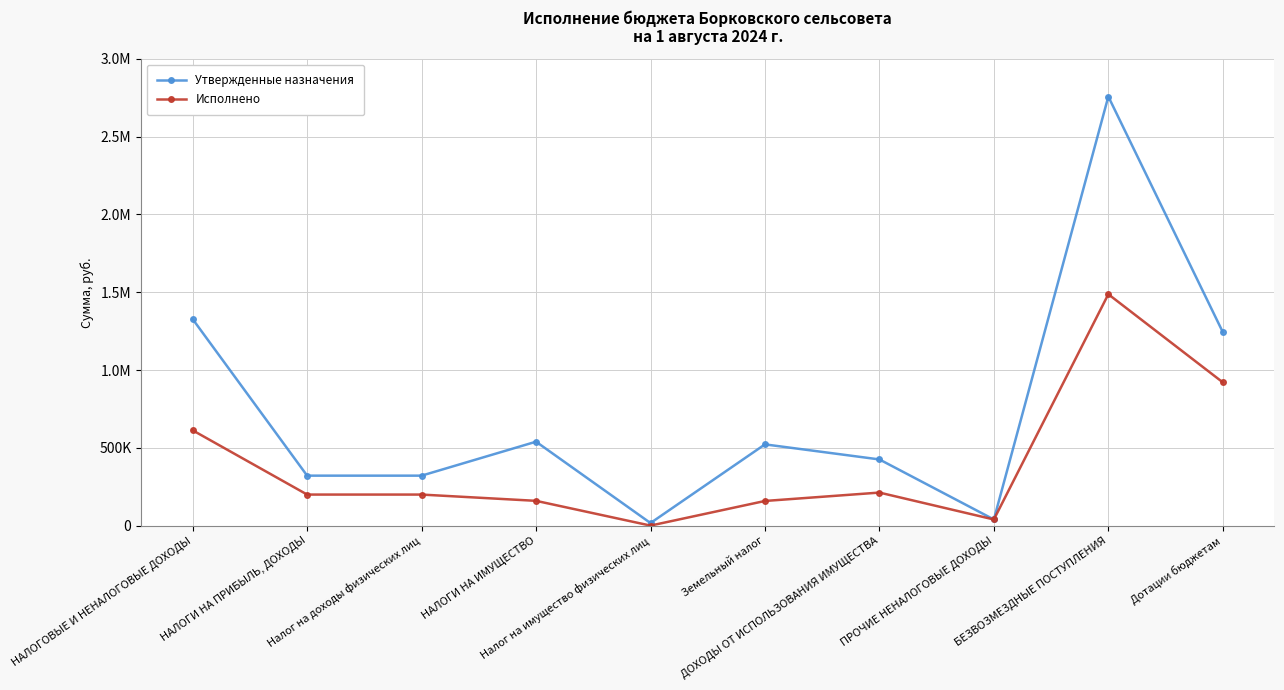

What is the maximum value shown in the chart?

2757257.0